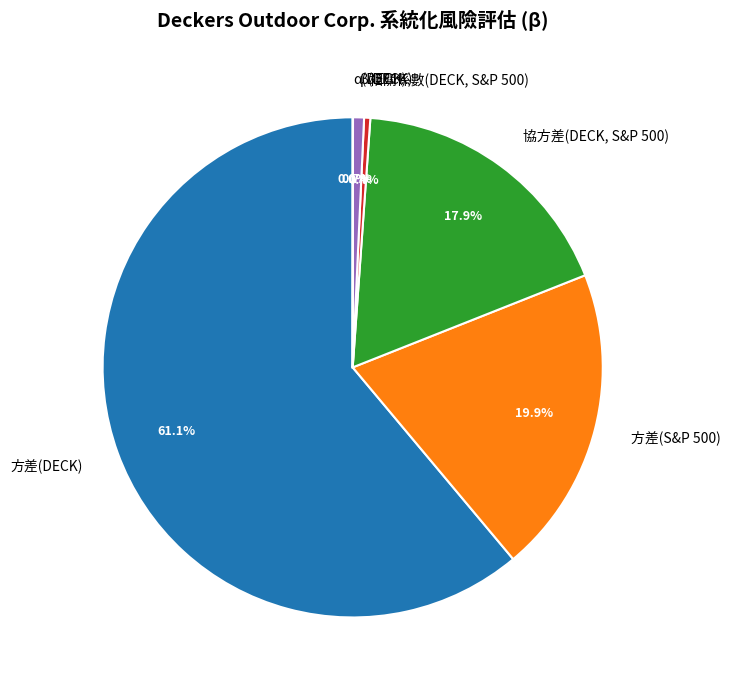

What percentage is NOT represented by 相關係數(DECK, S&P 500)?

99.6%